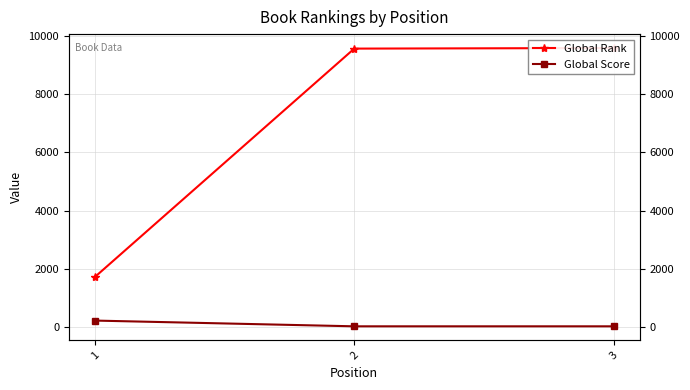

Which series has the widest spread of values?

Global Rank